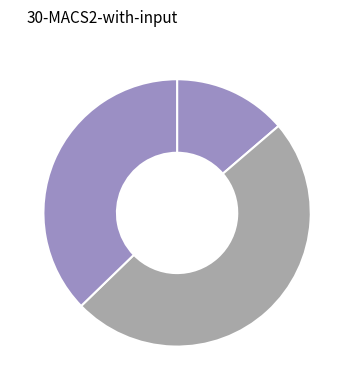

Count the number of slices in the pie.

3